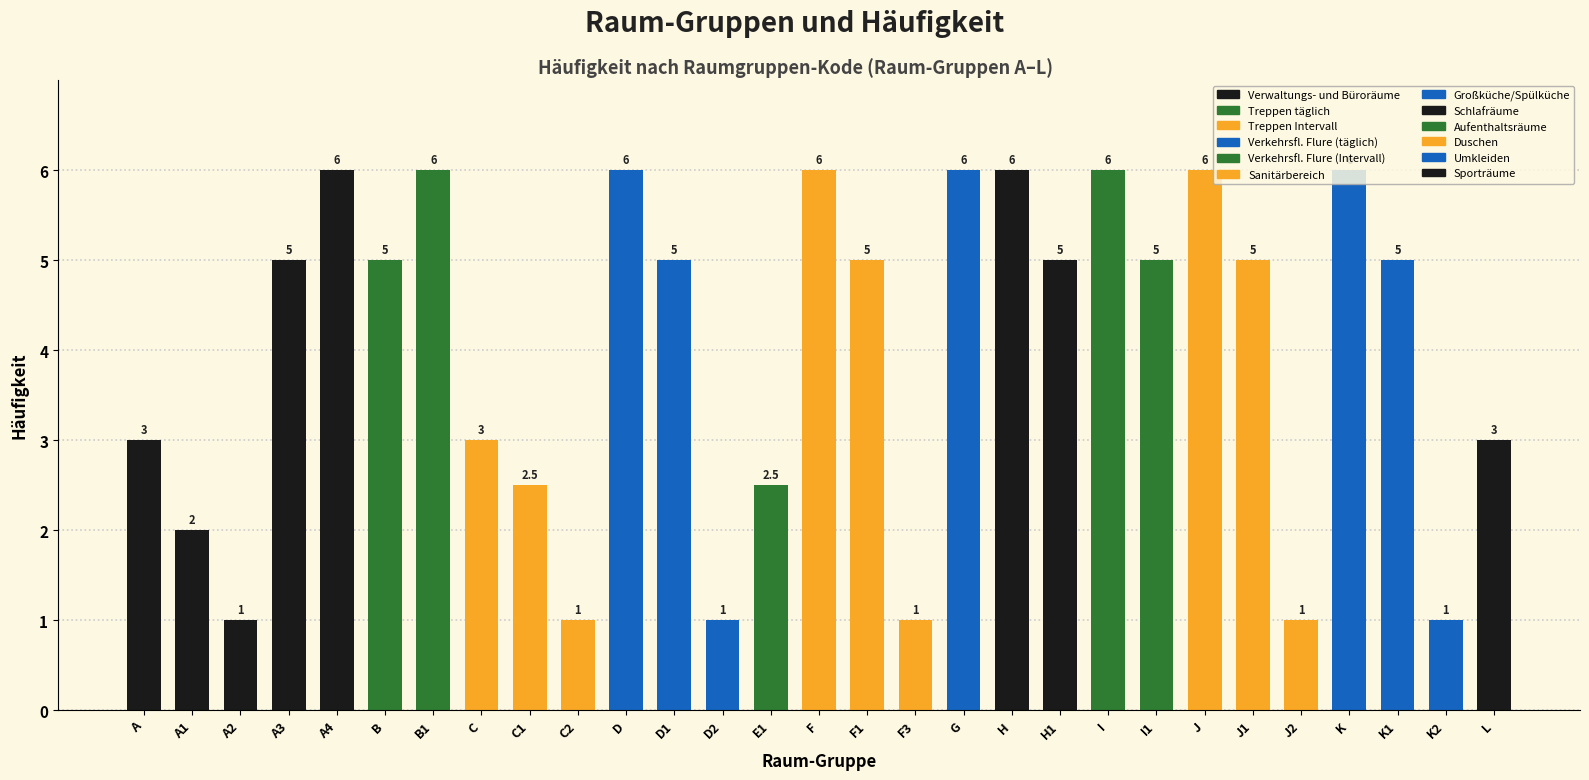

The value at A is 4.3. True or false?

False